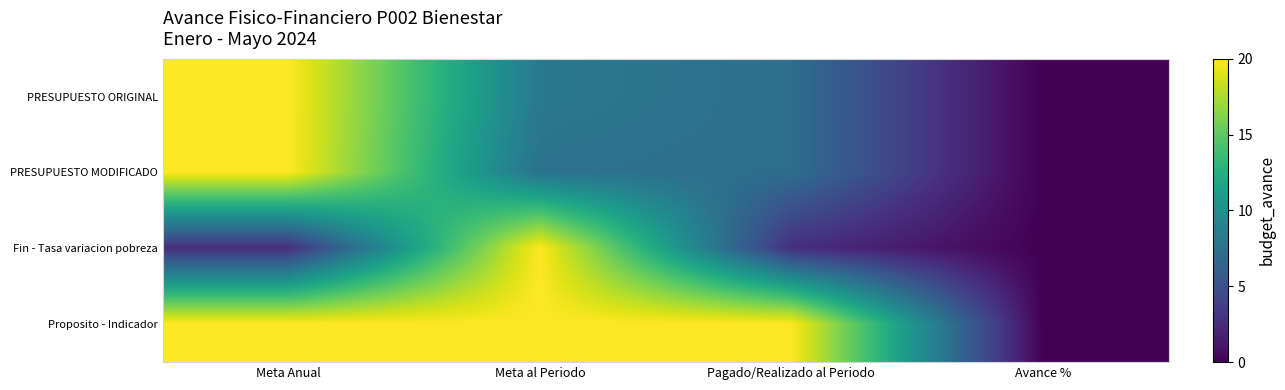

What is the total value across all series at Pagado/Realizado al Periodo?

37.0